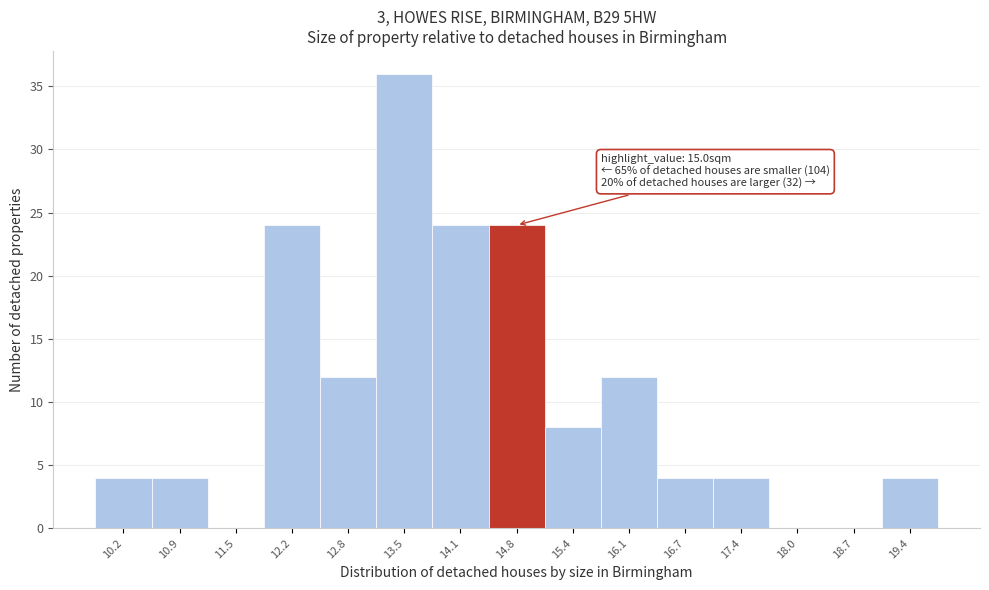

What is the sum of all values?

160